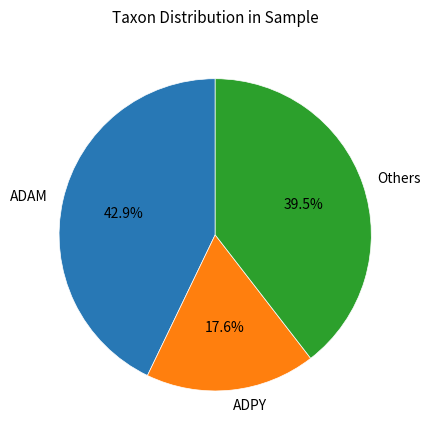

Is there a majority slice in this chart?

No